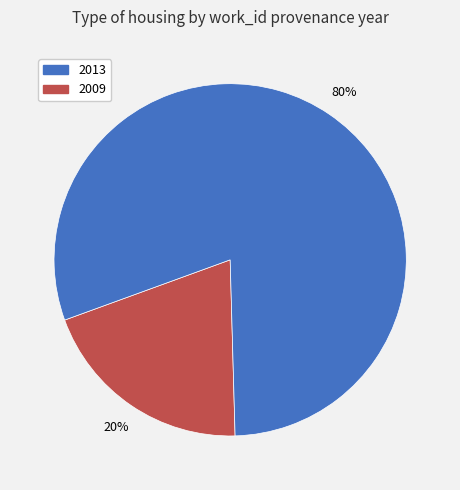

To the nearest percent, what is the average slice percentage?

50%